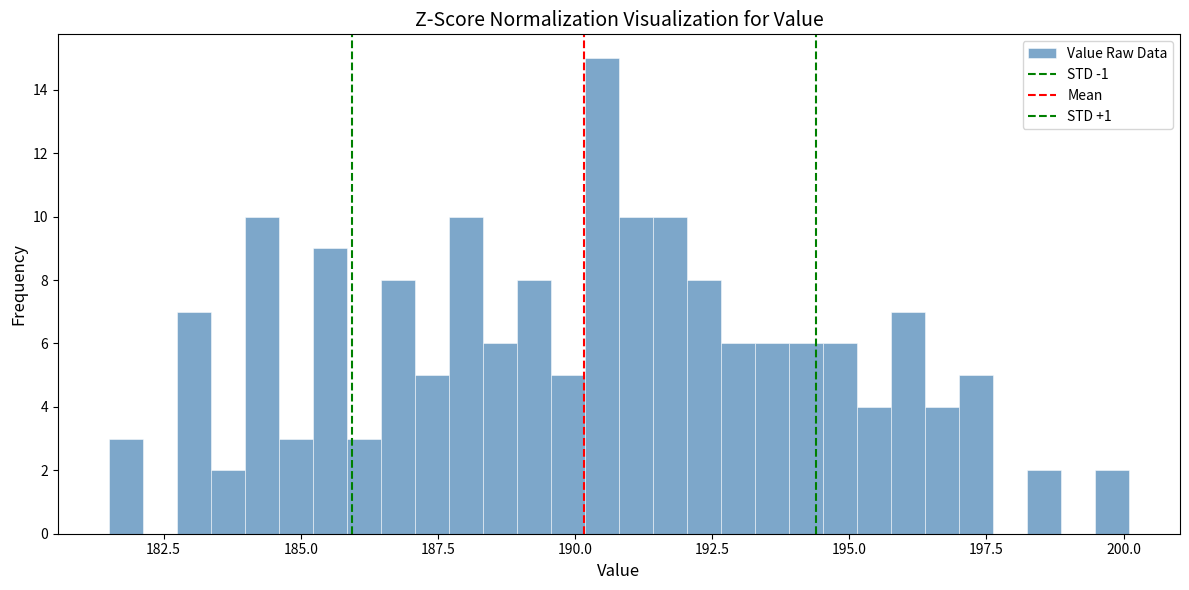

Read against the x-axis, roughly where is the centre of the tallest bar?

190.5